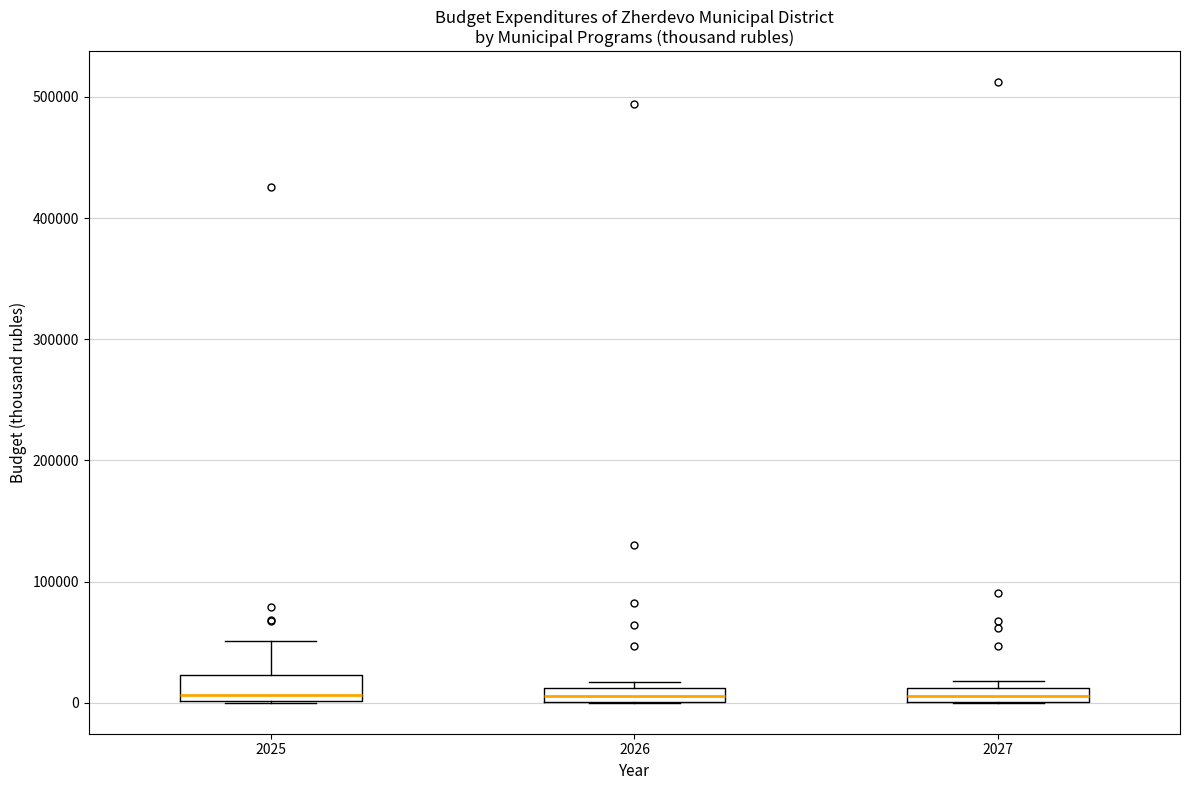

Where is the lower edge of the box at x = 2026 on the y-axis? The values are not printed on the chart, so give them approximately, as read against the axis.

0